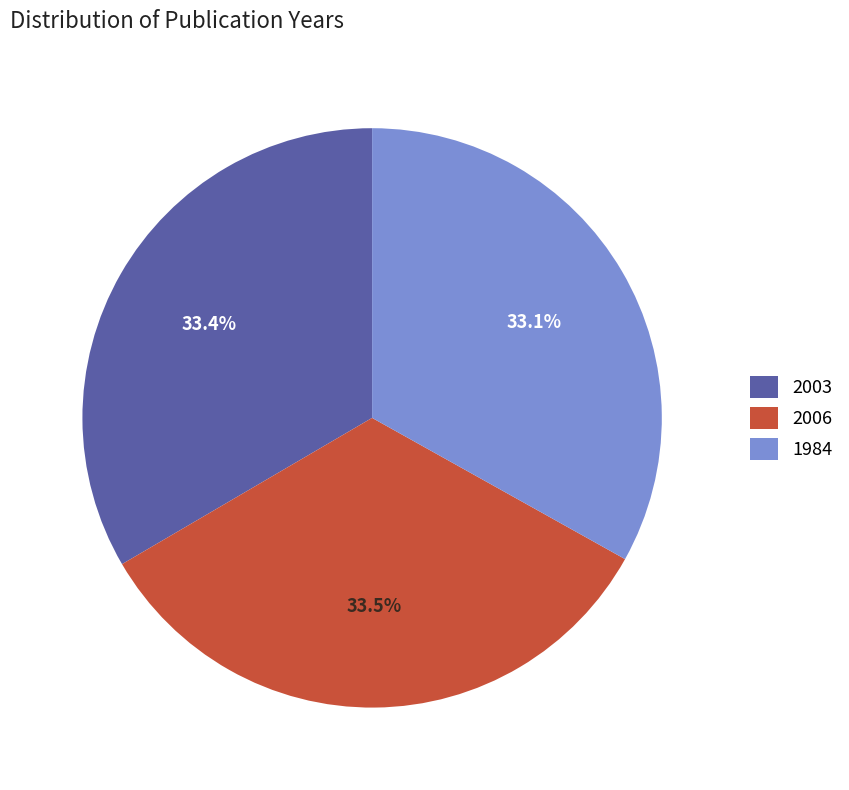

What percentage do 2006 and 1984 together represent?

66.6%